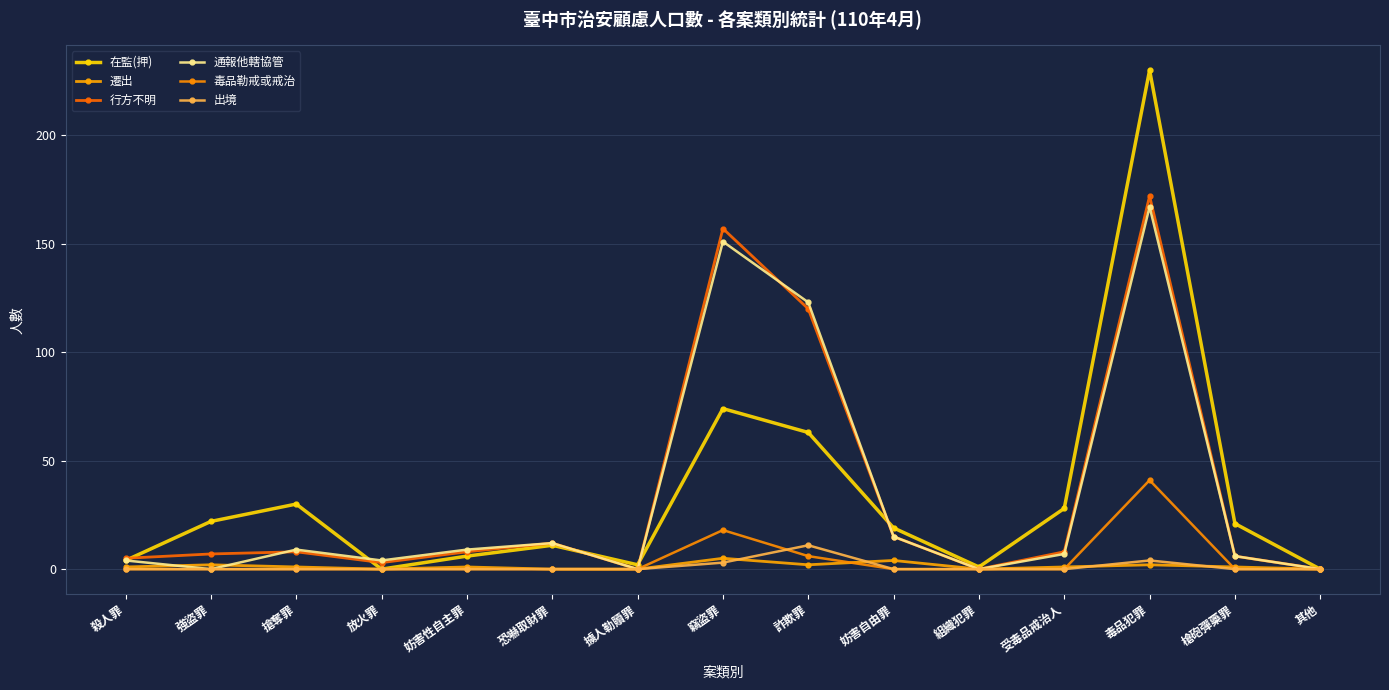

How many data points does each series have?

15